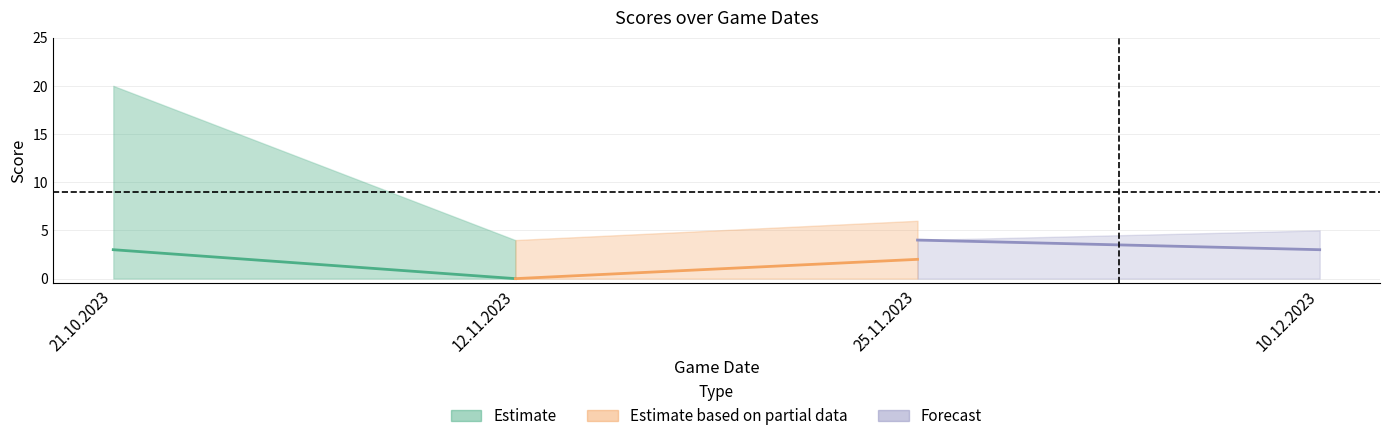

Reading right to left, what are all the values shown in this chart?

Estimate: 0	3
Estimate based on partial data: 2	0
Forecast: 3	4